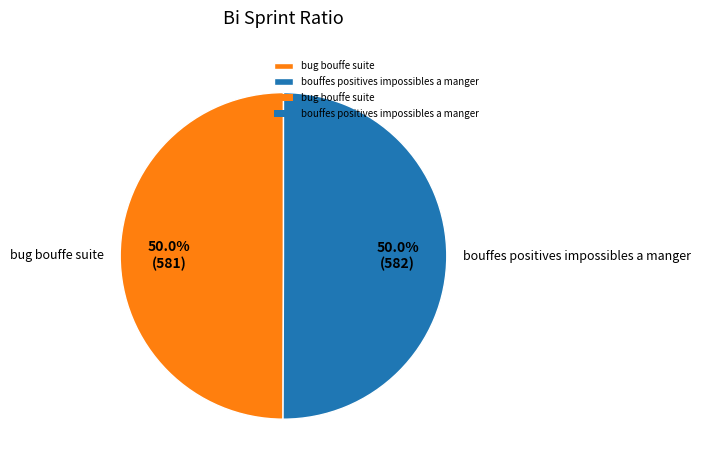

To the nearest percent, what portion does bug bouffe suite represent?

50%